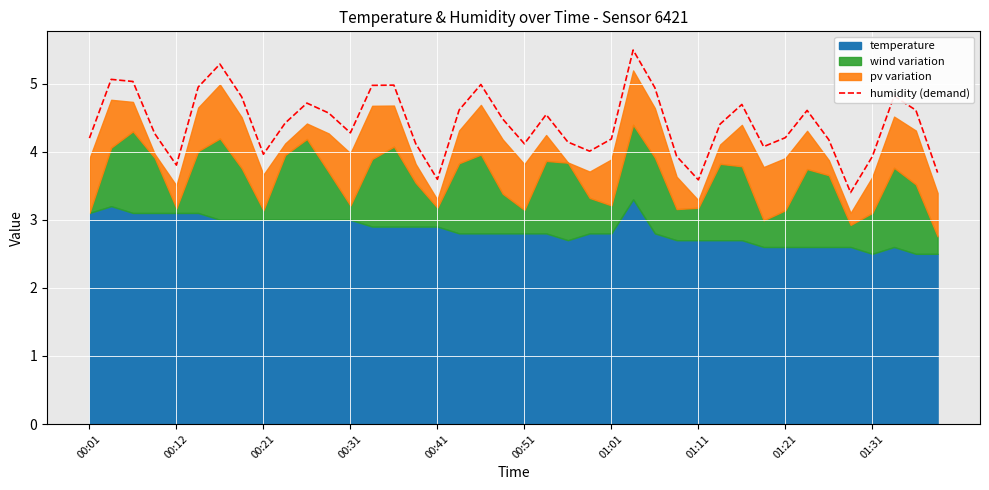

True or false: the data has more than 1 interior local peaks.

True